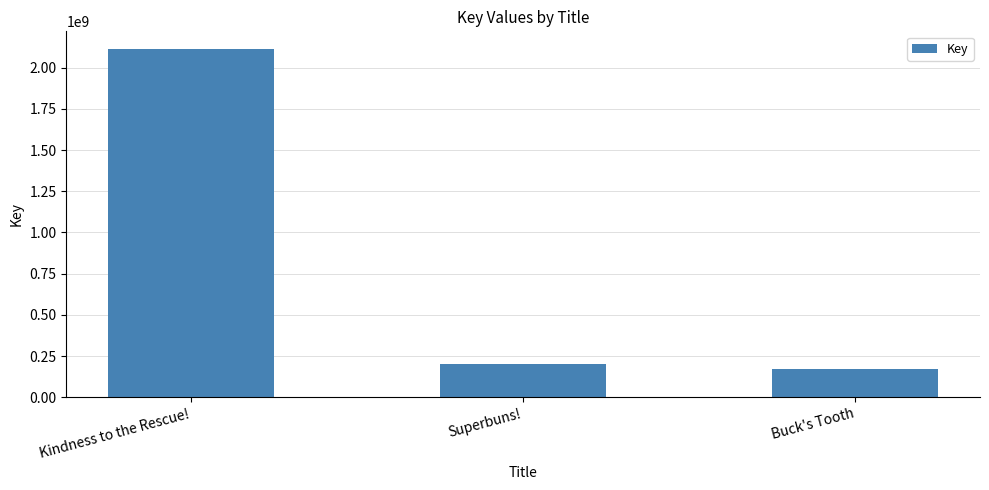

Rank the categories by value from lowest to highest.

Buck's Tooth, Superbuns!, Kindness to the Rescue!